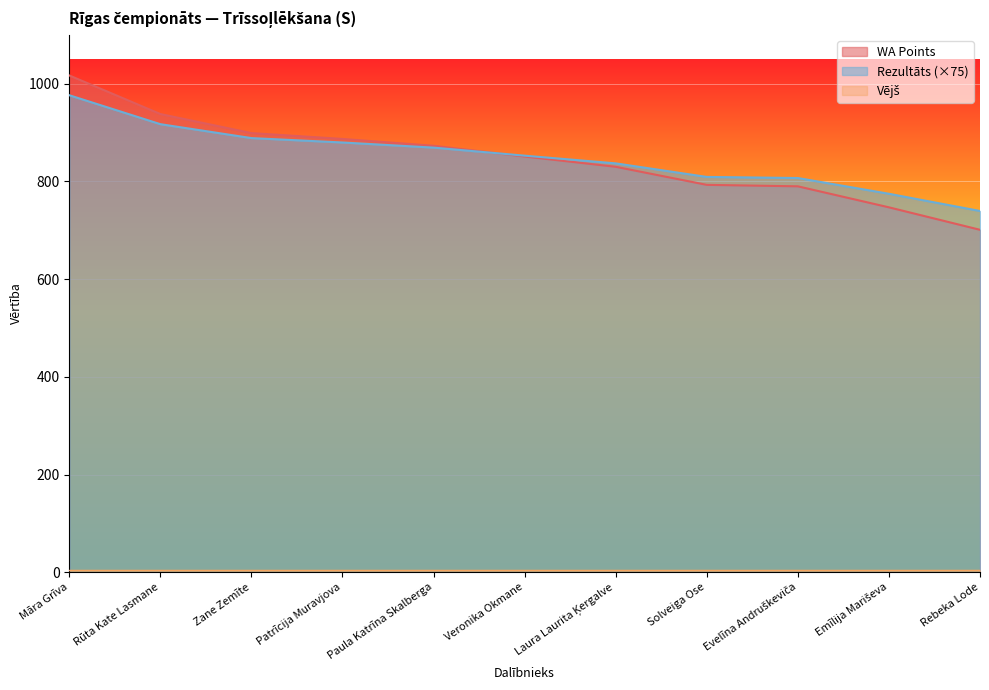

The value of WA Points at Evelīna Andruškeviča is 790.0. True or false?

True